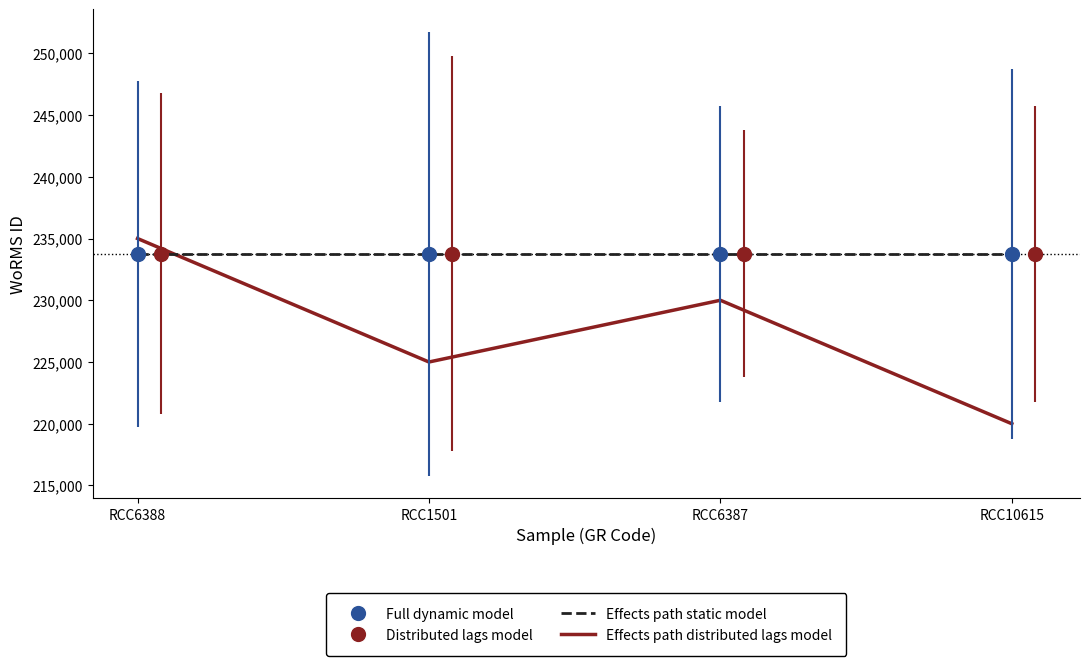

At which category does Effects path distributed lags model reach its first local peak?

RCC6387